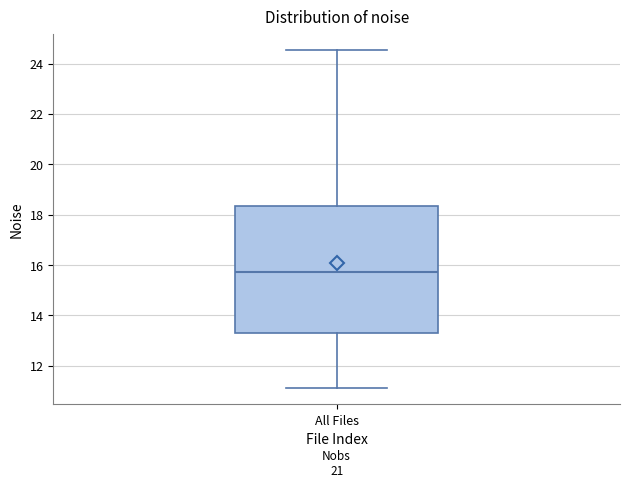

Read this box plot against the y-axis: the position of the median line, the range covered by the box, and the ends of both whiskers. The values are not printed on the chart, so give them approximately, as read against the axis.

median 15.8, box 13.2 to 18.4, whiskers 11.2 to 24.6